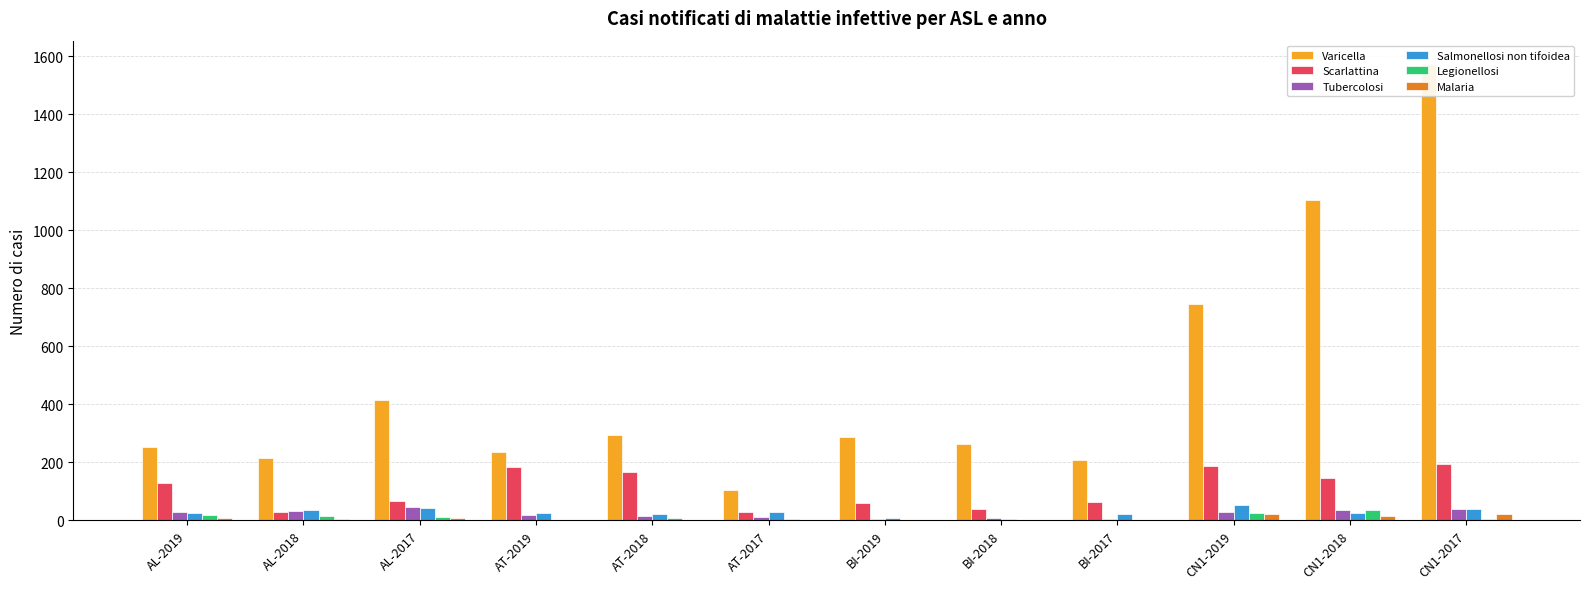

Reading left to right, list all the values displayed in this chart.

Varicella: 254	215	416	236	295	104	288	263	209	744	1103	1575
Scarlattina: 128	29	68	183	166	28	59	38	62	188	146	193
Tubercolosi: 30	32	44	18	16	11	3	8	3	30	36	39
Salmonellosi non tifoidea: 26	36	42	25	23	27	7	5	22	53	24	40
Legionellosi: 18	16	12	0	7	3	0	2	1	25	35	5
Malaria: 8	3	7	2	1	2	2	0	1	21	13	21